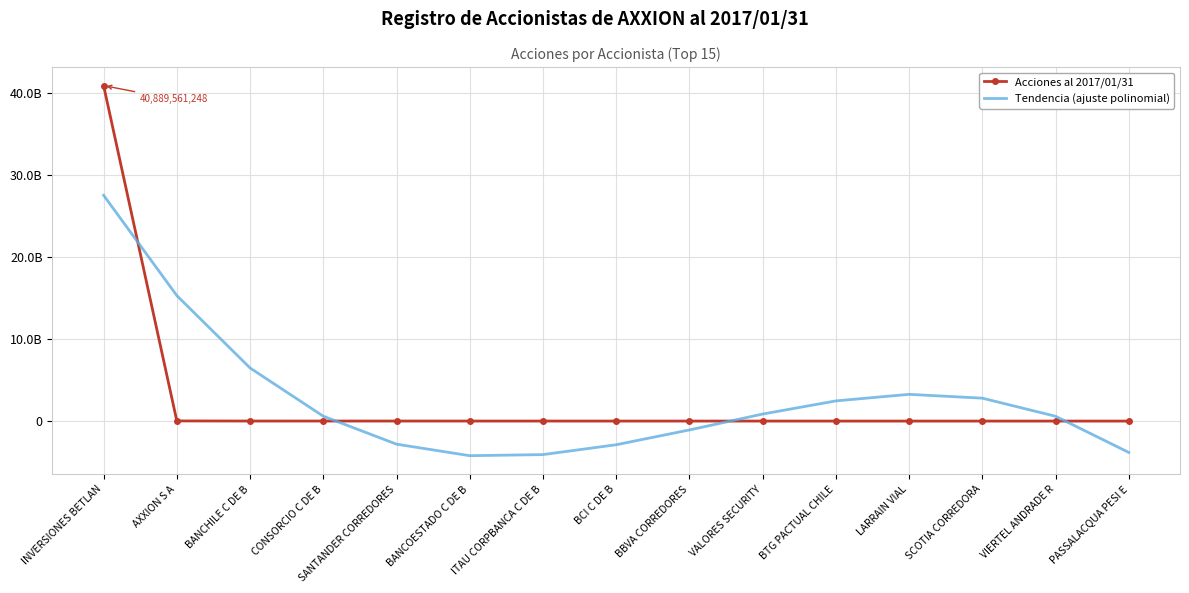

Where is the first local minimum for Tendencia (ajuste polinomial)?

BANCOESTADO C DE B